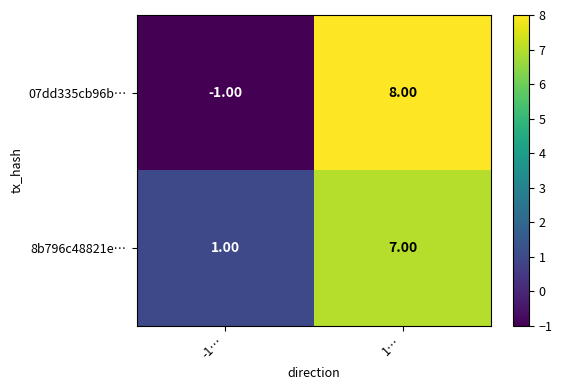

How many data points in 07dd335cb96b… are less than 8?

1